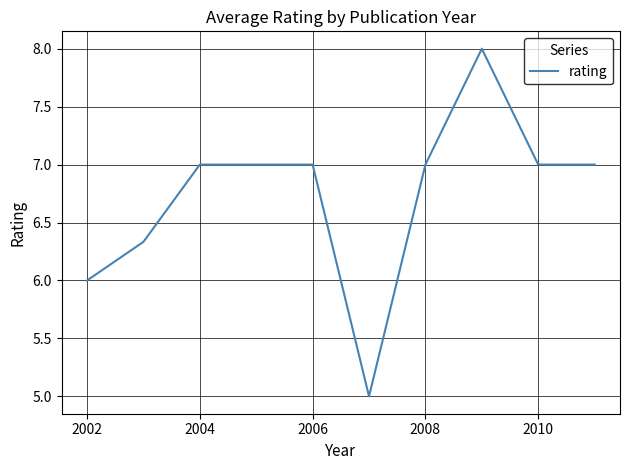

How many lines are shown in the chart?

1